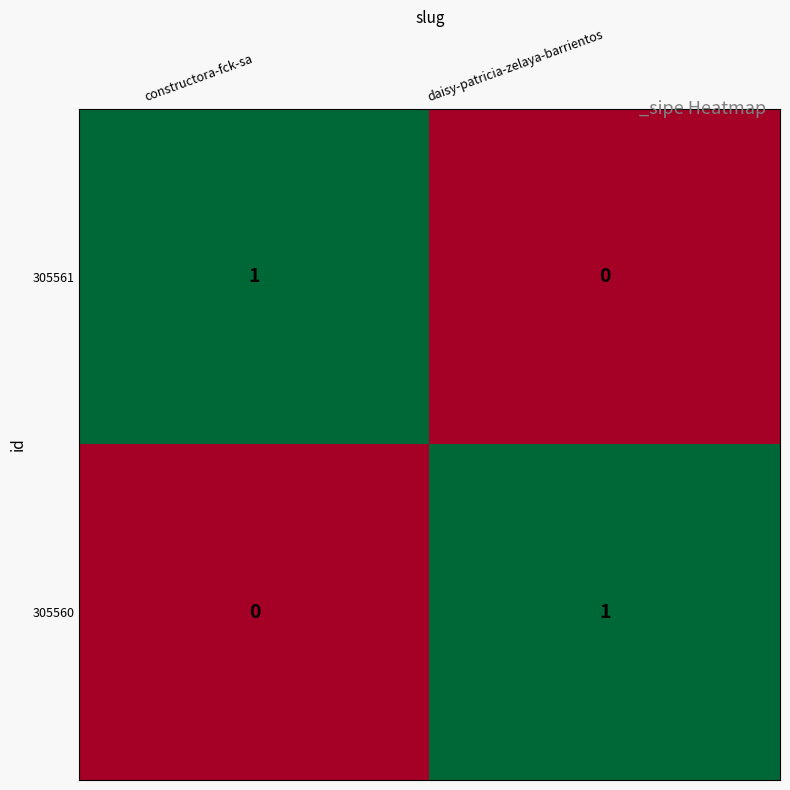

Rank the categories by 305561 value from lowest to highest.

daisy-patricia-zelaya-barrientos, constructora-fck-sa